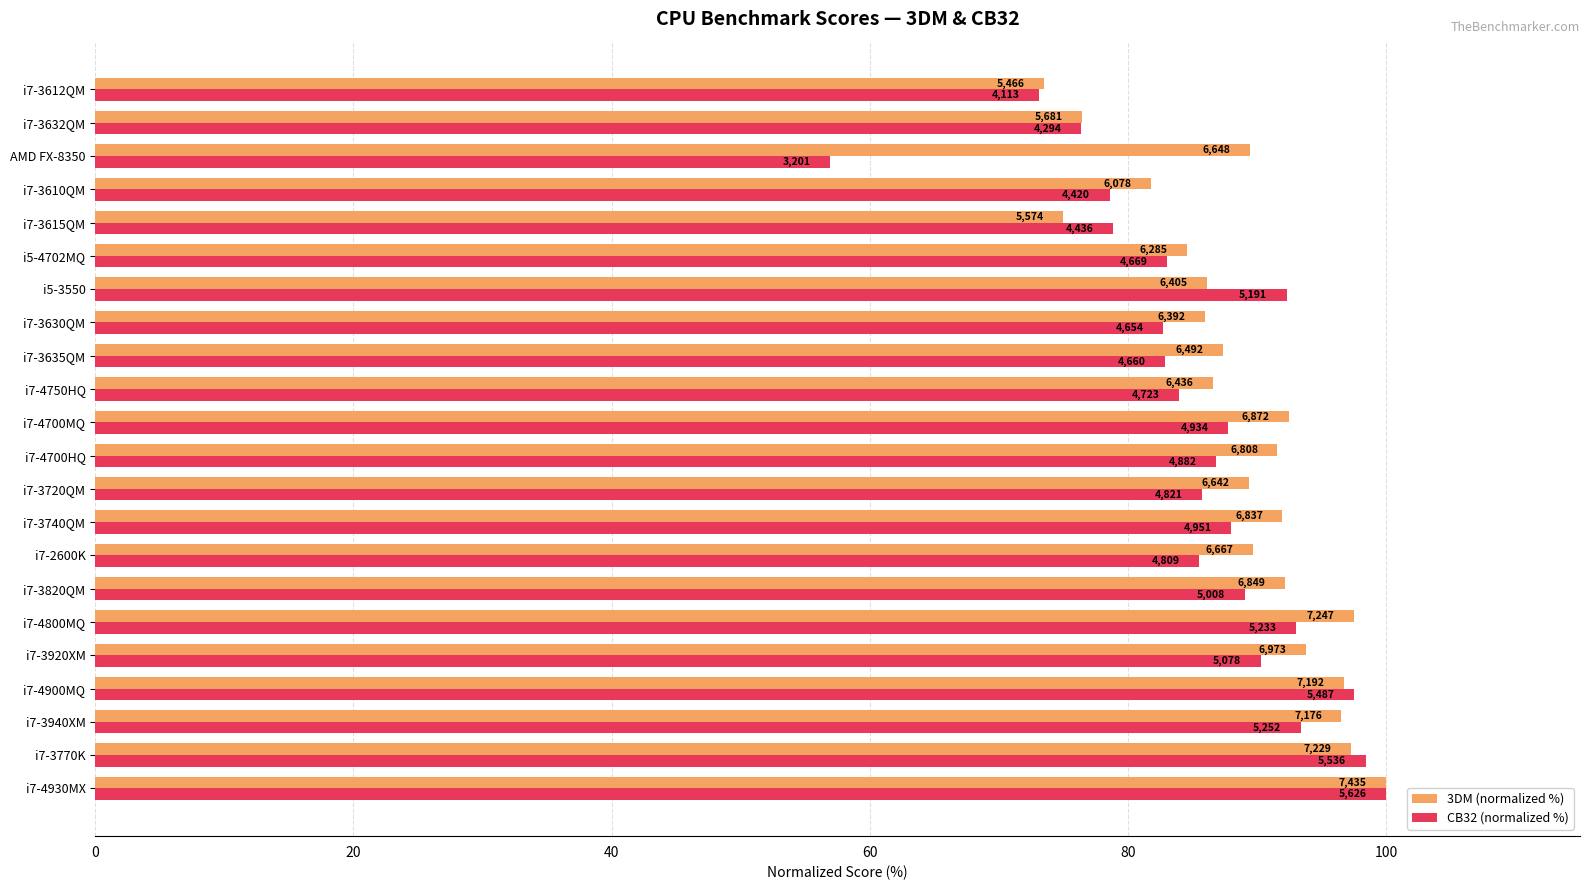

What are all the series names shown in the legend?

3DM (normalized %), CB32 (normalized %)